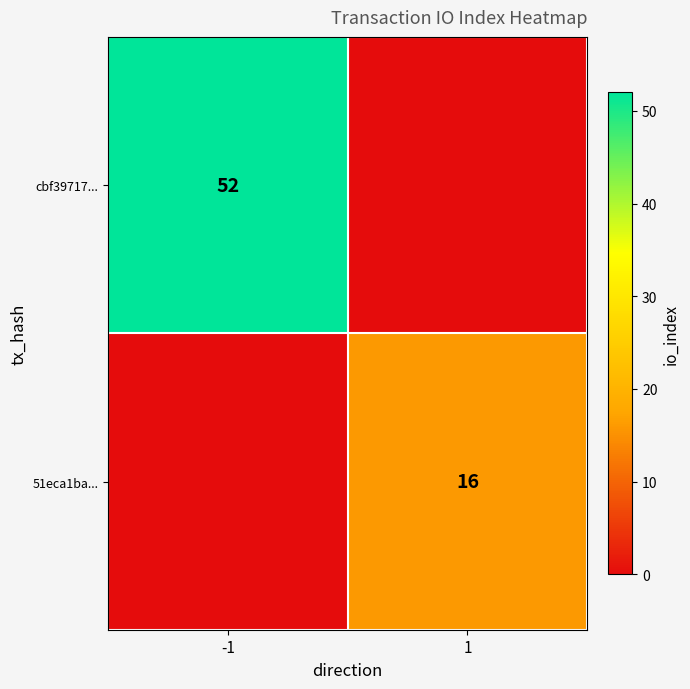

Count the cbf39717... values in the range 0 to 52.

2